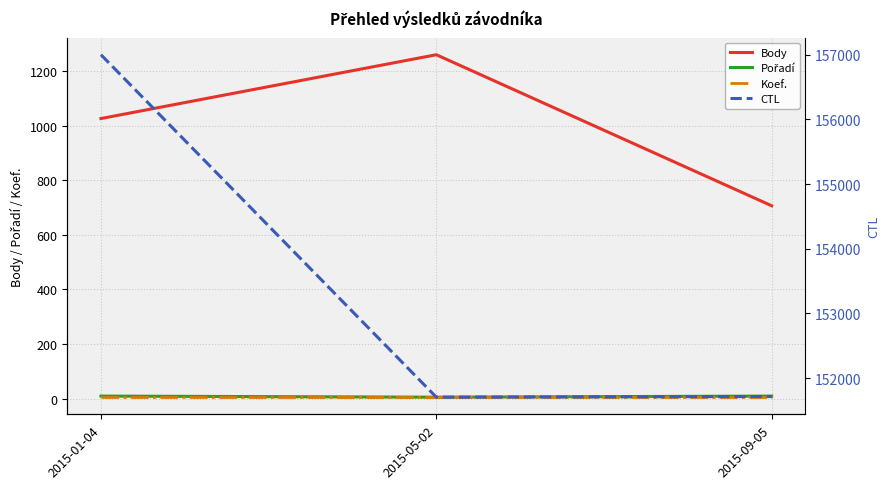

At how many categories does at least one series exceed 39134?

3